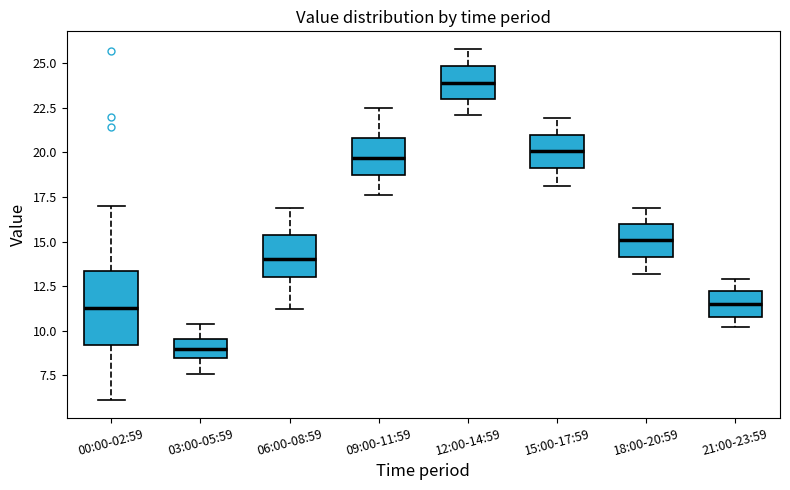

Comparing the boxes themselves (not the whiskers), which one is the tallest?

00:00-02:59